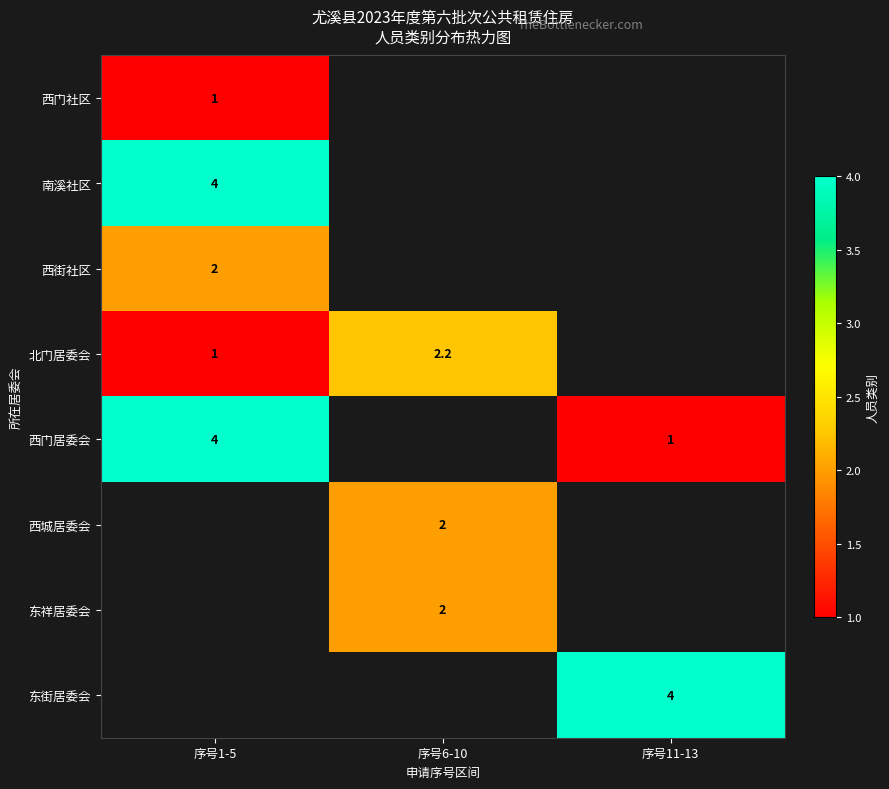

At which category does the chart reach its peak across all series?

序号1-5